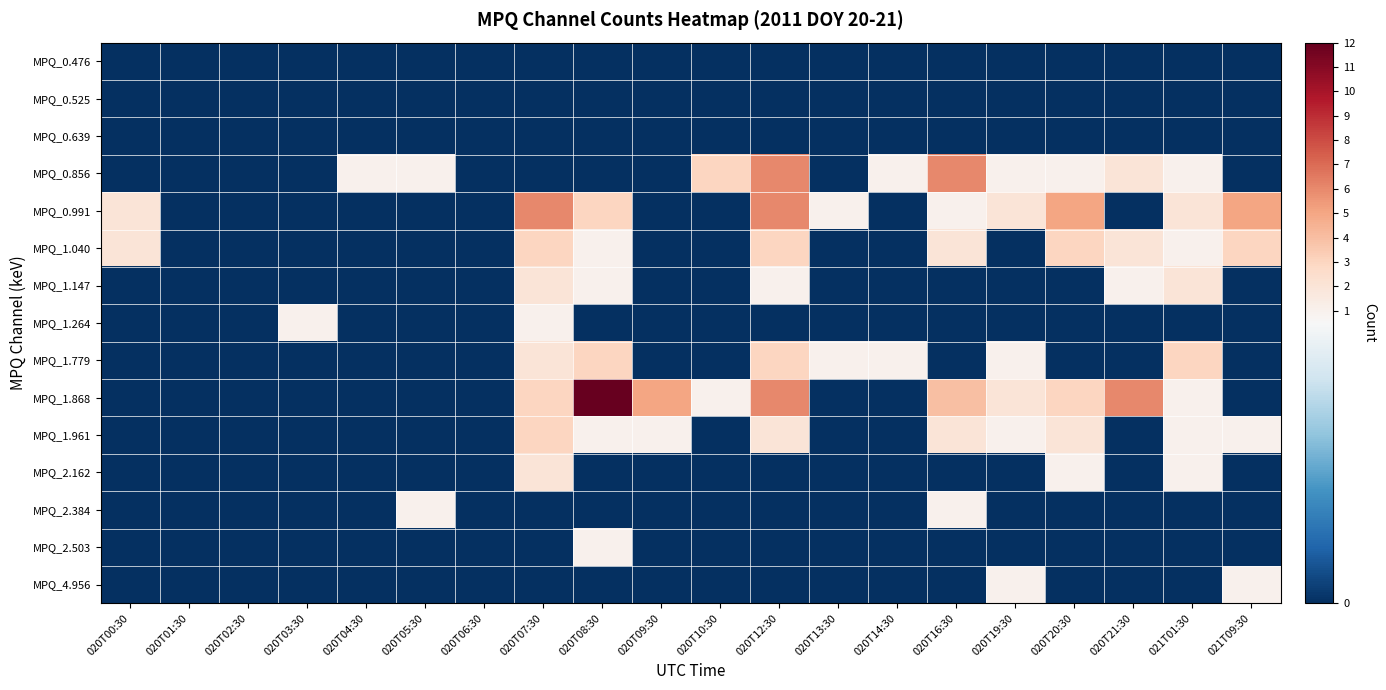

Reading left to right, transcribe all the data shown in this chart.

MPQ_0.476: 020T00:30=0	020T01:30=0	020T02:30=0	020T03:30=0	020T04:30=0	020T05:30=0	020T06:30=0	020T07:30=0	020T08:30=0	020T09:30=0	020T10:30=0	020T12:30=0	020T13:30=0	020T14:30=0	020T16:30=0	020T19:30=0	020T20:30=0	020T21:30=0	021T01:30=0	021T09:30=0
MPQ_0.525: 020T00:30=0	020T01:30=0	020T02:30=0	020T03:30=0	020T04:30=0	020T05:30=0	020T06:30=0	020T07:30=0	020T08:30=0	020T09:30=0	020T10:30=0	020T12:30=0	020T13:30=0	020T14:30=0	020T16:30=0	020T19:30=0	020T20:30=0	020T21:30=0	021T01:30=0	021T09:30=0
MPQ_0.639: 020T00:30=0	020T01:30=0	020T02:30=0	020T03:30=0	020T04:30=0	020T05:30=0	020T06:30=0	020T07:30=0	020T08:30=0	020T09:30=0	020T10:30=0	020T12:30=0	020T13:30=0	020T14:30=0	020T16:30=0	020T19:30=0	020T20:30=0	020T21:30=0	021T01:30=0	021T09:30=0
MPQ_0.856: 020T00:30=0	020T01:30=0	020T02:30=0	020T03:30=0	020T04:30=1	020T05:30=1	020T06:30=0	020T07:30=0	020T08:30=0	020T09:30=0	020T10:30=3	020T12:30=6	020T13:30=0	020T14:30=1	020T16:30=6	020T19:30=1	020T20:30=1	020T21:30=2	021T01:30=1	021T09:30=0
MPQ_0.991: 020T00:30=2	020T01:30=0	020T02:30=0	020T03:30=0	020T04:30=0	020T05:30=0	020T06:30=0	020T07:30=6	020T08:30=3	020T09:30=0	020T10:30=0	020T12:30=6	020T13:30=1	020T14:30=0	020T16:30=1	020T19:30=2	020T20:30=5	020T21:30=0	021T01:30=2	021T09:30=5
MPQ_1.040: 020T00:30=2	020T01:30=0	020T02:30=0	020T03:30=0	020T04:30=0	020T05:30=0	020T06:30=0	020T07:30=3	020T08:30=1	020T09:30=0	020T10:30=0	020T12:30=3	020T13:30=0	020T14:30=0	020T16:30=2	020T19:30=0	020T20:30=3	020T21:30=2	021T01:30=1	021T09:30=3
MPQ_1.147: 020T00:30=0	020T01:30=0	020T02:30=0	020T03:30=0	020T04:30=0	020T05:30=0	020T06:30=0	020T07:30=2	020T08:30=1	020T09:30=0	020T10:30=0	020T12:30=1	020T13:30=0	020T14:30=0	020T16:30=0	020T19:30=0	020T20:30=0	020T21:30=1	021T01:30=2	021T09:30=0
MPQ_1.264: 020T00:30=0	020T01:30=0	020T02:30=0	020T03:30=1	020T04:30=0	020T05:30=0	020T06:30=0	020T07:30=1	020T08:30=0	020T09:30=0	020T10:30=0	020T12:30=0	020T13:30=0	020T14:30=0	020T16:30=0	020T19:30=0	020T20:30=0	020T21:30=0	021T01:30=0	021T09:30=0
MPQ_1.779: 020T00:30=0	020T01:30=0	020T02:30=0	020T03:30=0	020T04:30=0	020T05:30=0	020T06:30=0	020T07:30=2	020T08:30=3	020T09:30=0	020T10:30=0	020T12:30=3	020T13:30=1	020T14:30=1	020T16:30=0	020T19:30=1	020T20:30=0	020T21:30=0	021T01:30=3	021T09:30=0
MPQ_1.868: 020T00:30=0	020T01:30=0	020T02:30=0	020T03:30=0	020T04:30=0	020T05:30=0	020T06:30=0	020T07:30=3	020T08:30=12	020T09:30=5	020T10:30=1	020T12:30=6	020T13:30=0	020T14:30=0	020T16:30=4	020T19:30=2	020T20:30=3	020T21:30=6	021T01:30=1	021T09:30=0
MPQ_1.961: 020T00:30=0	020T01:30=0	020T02:30=0	020T03:30=0	020T04:30=0	020T05:30=0	020T06:30=0	020T07:30=3	020T08:30=1	020T09:30=1	020T10:30=0	020T12:30=2	020T13:30=0	020T14:30=0	020T16:30=2	020T19:30=1	020T20:30=2	020T21:30=0	021T01:30=1	021T09:30=1
MPQ_2.162: 020T00:30=0	020T01:30=0	020T02:30=0	020T03:30=0	020T04:30=0	020T05:30=0	020T06:30=0	020T07:30=2	020T08:30=0	020T09:30=0	020T10:30=0	020T12:30=0	020T13:30=0	020T14:30=0	020T16:30=0	020T19:30=0	020T20:30=1	020T21:30=0	021T01:30=1	021T09:30=0
MPQ_2.384: 020T00:30=0	020T01:30=0	020T02:30=0	020T03:30=0	020T04:30=0	020T05:30=1	020T06:30=0	020T07:30=0	020T08:30=0	020T09:30=0	020T10:30=0	020T12:30=0	020T13:30=0	020T14:30=0	020T16:30=1	020T19:30=0	020T20:30=0	020T21:30=0	021T01:30=0	021T09:30=0
MPQ_2.503: 020T00:30=0	020T01:30=0	020T02:30=0	020T03:30=0	020T04:30=0	020T05:30=0	020T06:30=0	020T07:30=0	020T08:30=1	020T09:30=0	020T10:30=0	020T12:30=0	020T13:30=0	020T14:30=0	020T16:30=0	020T19:30=0	020T20:30=0	020T21:30=0	021T01:30=0	021T09:30=0
MPQ_4.956: 020T00:30=0	020T01:30=0	020T02:30=0	020T03:30=0	020T04:30=0	020T05:30=0	020T06:30=0	020T07:30=0	020T08:30=0	020T09:30=0	020T10:30=0	020T12:30=0	020T13:30=0	020T14:30=0	020T16:30=0	020T19:30=1	020T20:30=0	020T21:30=0	021T01:30=0	021T09:30=1